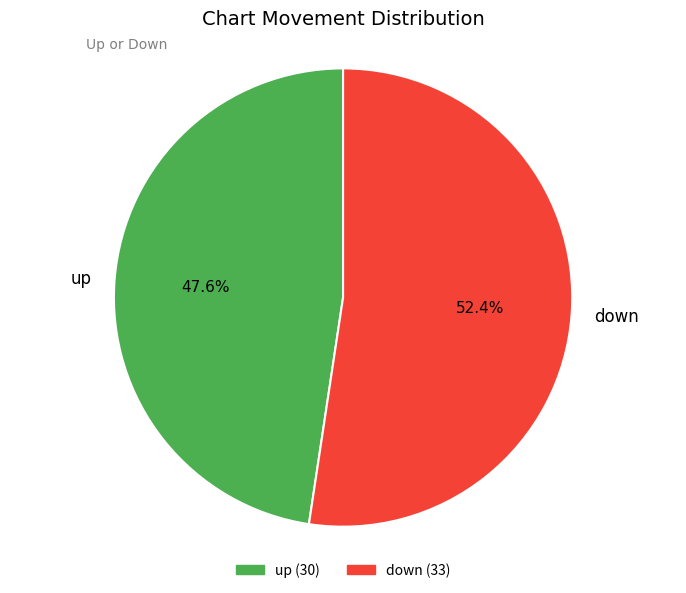

Count the number of slices in the pie.

2